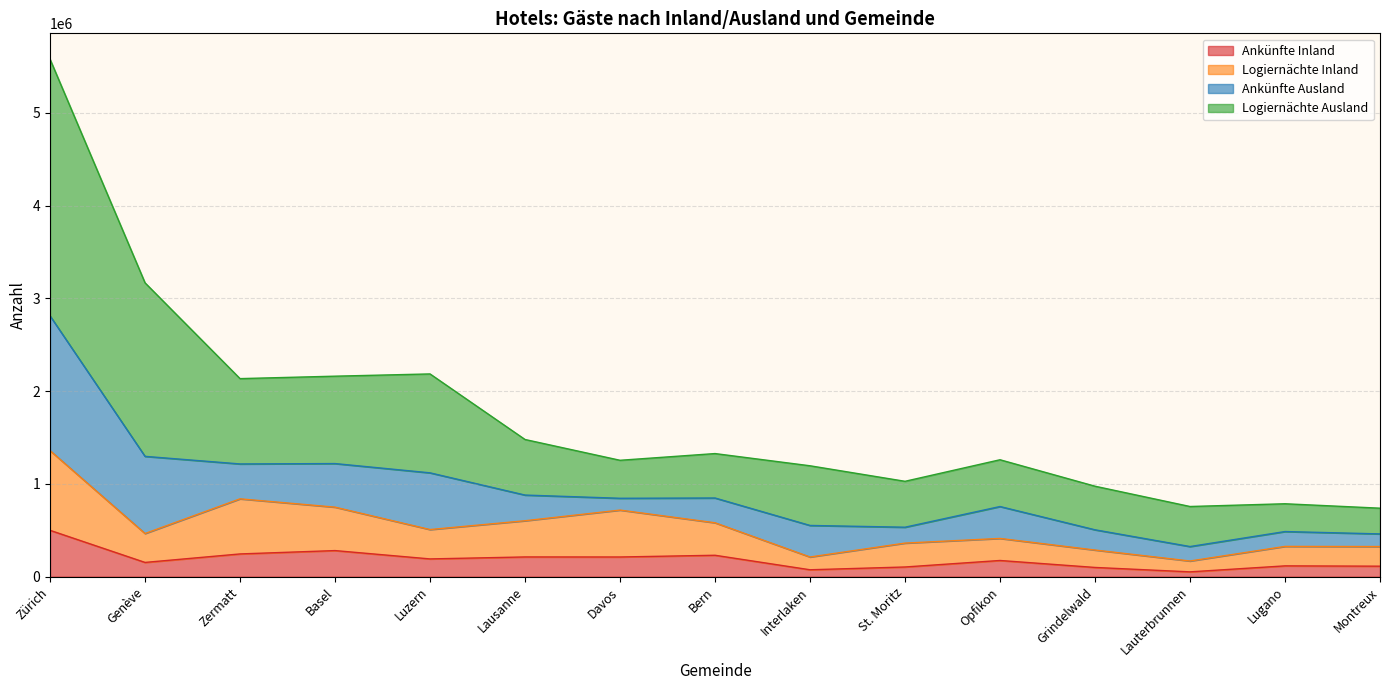

True or false: Logiernächte Inland and Ankünfte Ausland intersect in this chart.

False